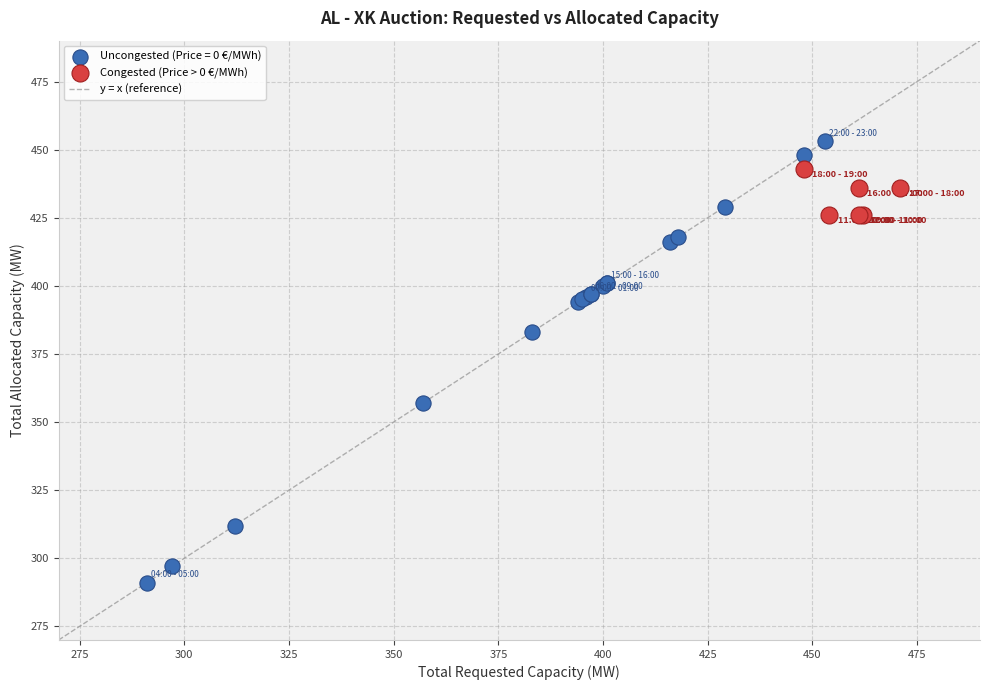

Which series has the largest Y range (max minus min)?

Uncongested (Price = 0 €/MWh)